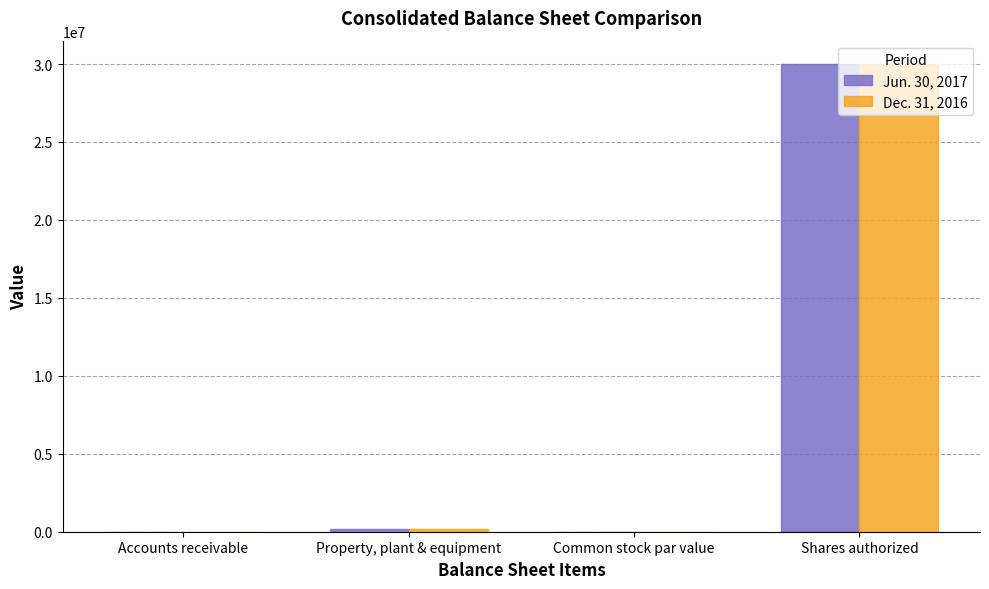

At which category is the sum across all series the highest?

Shares authorized